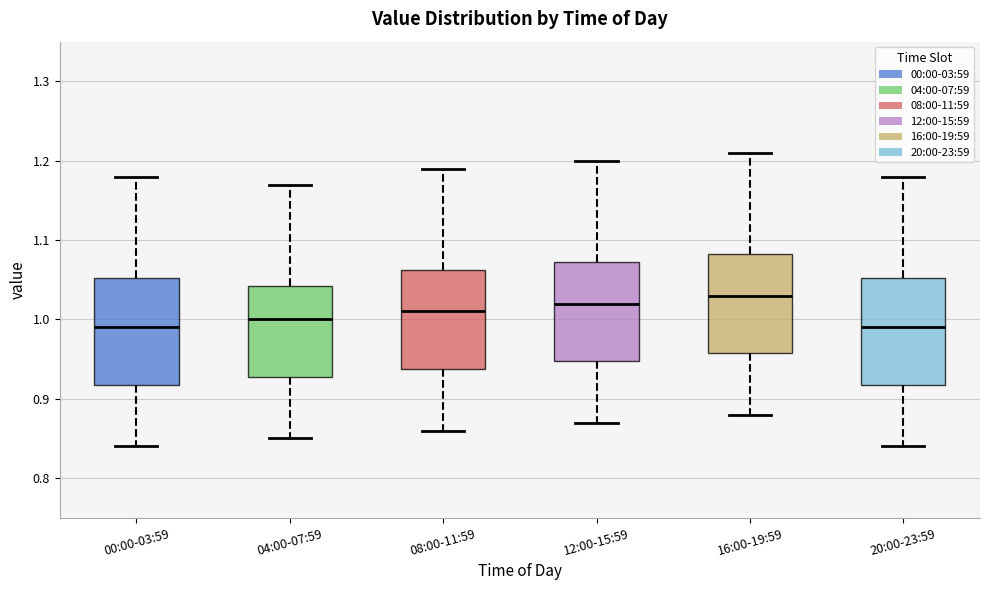

Reading left to right, read every box against the y-axis: the position of its median line, the range the box covers, and the ends of its whiskers. The values are not printed on the chart, so give them approximately, as read against the axis.

00:00-03:59: median 0.99, box 0.92 to 1.05, whiskers 0.84 to 1.18
04:00-07:59: median 1.00, box 0.93 to 1.04, whiskers 0.85 to 1.17
08:00-11:59: median 1.01, box 0.94 to 1.06, whiskers 0.86 to 1.19
12:00-15:59: median 1.02, box 0.95 to 1.07, whiskers 0.87 to 1.20
16:00-19:59: median 1.03, box 0.96 to 1.08, whiskers 0.88 to 1.21
20:00-23:59: median 0.99, box 0.92 to 1.05, whiskers 0.84 to 1.18